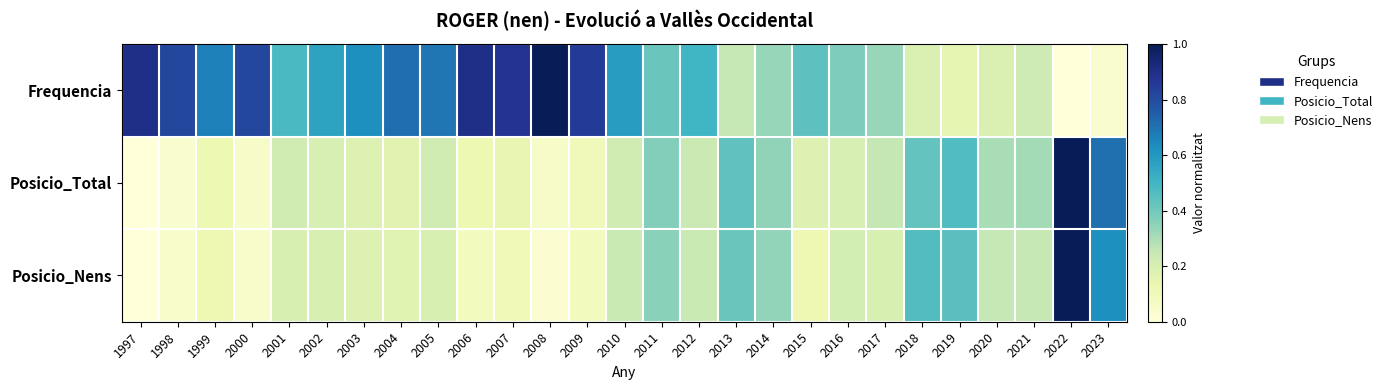

What is the difference between the highest and lowest values at 2013?

0.2